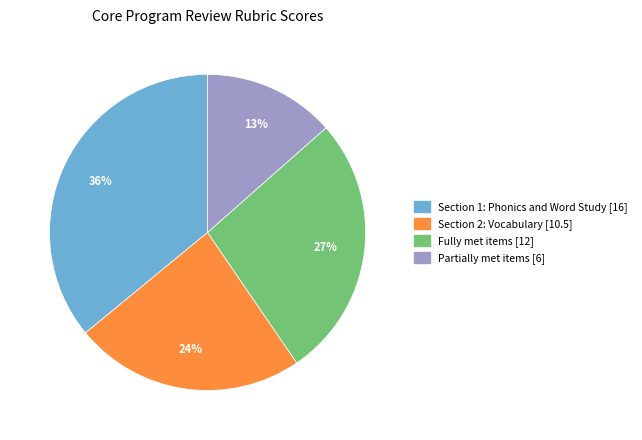

The Fully met slice represents 27% of the pie. True or false?

True